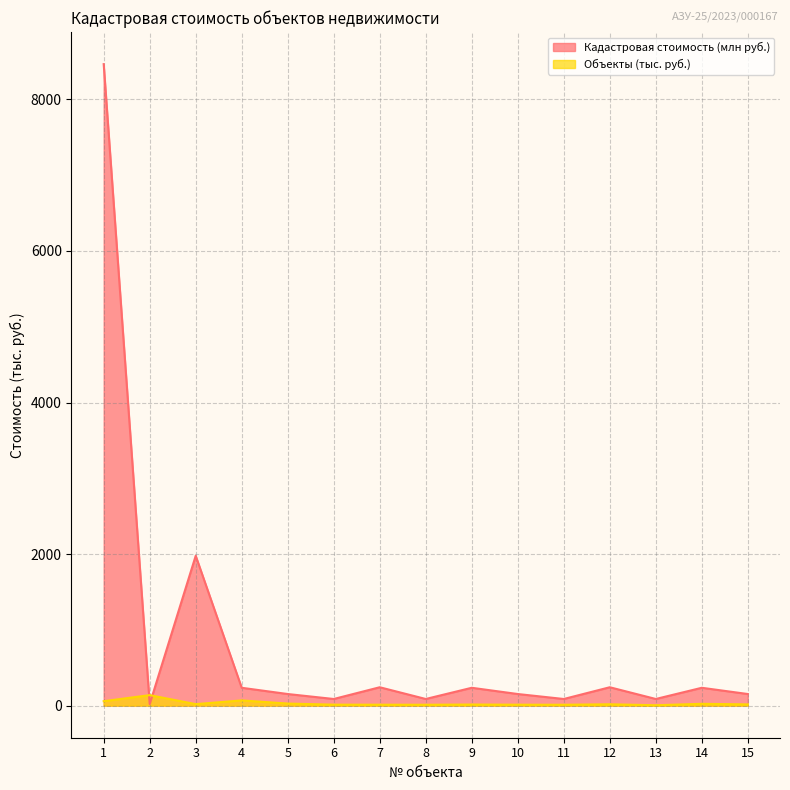

What is the lowest value of the Кадастровая стоимость (млн руб.) series?

20.3